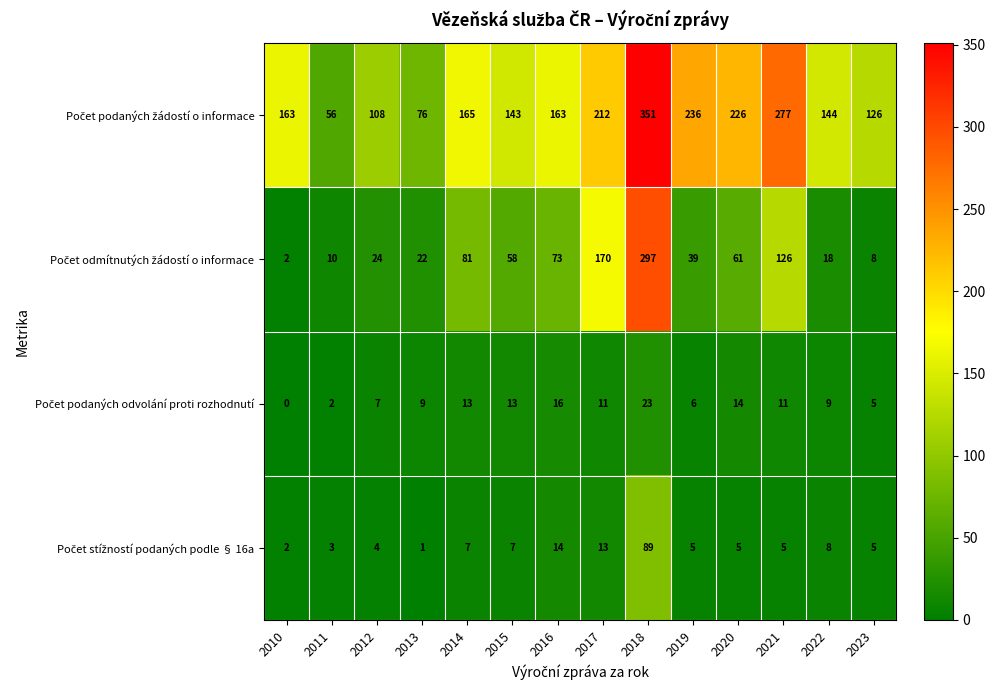

How many series are shown in this chart?

4